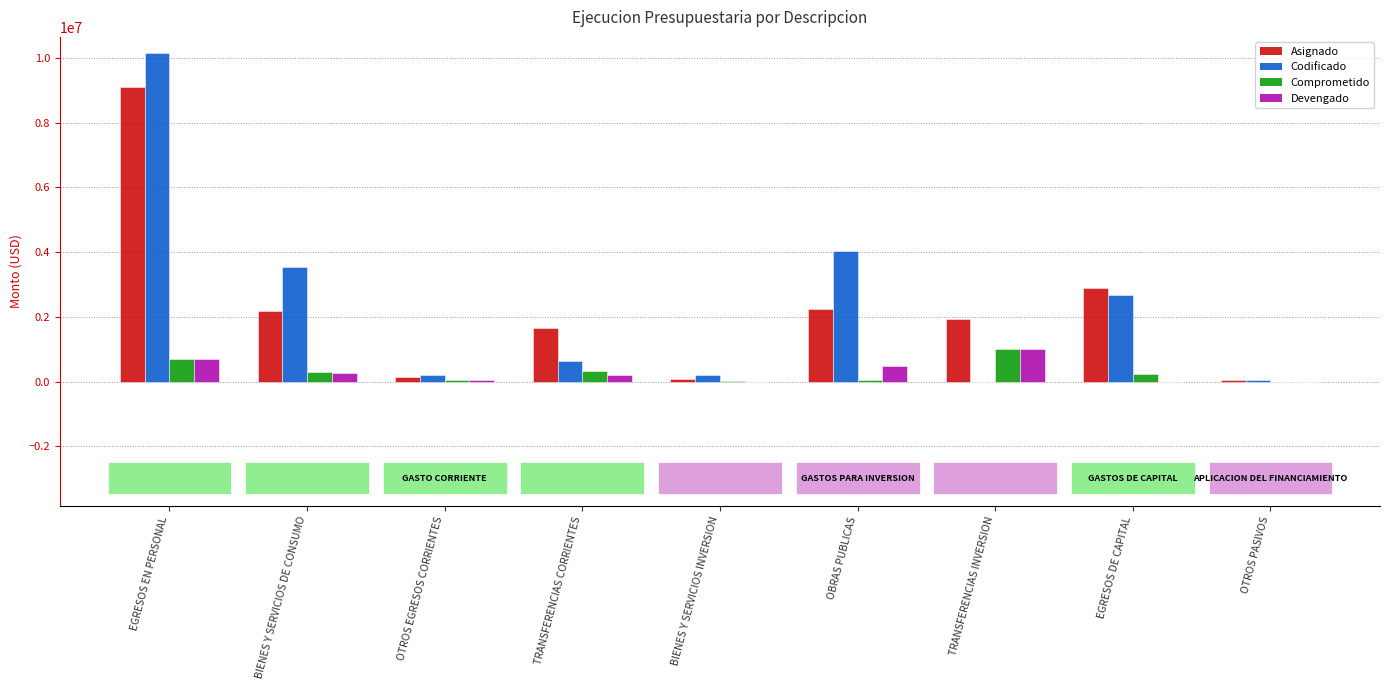

What is the approximate value of Asignado at EGRESOS EN PERSONAL?

9118413.1